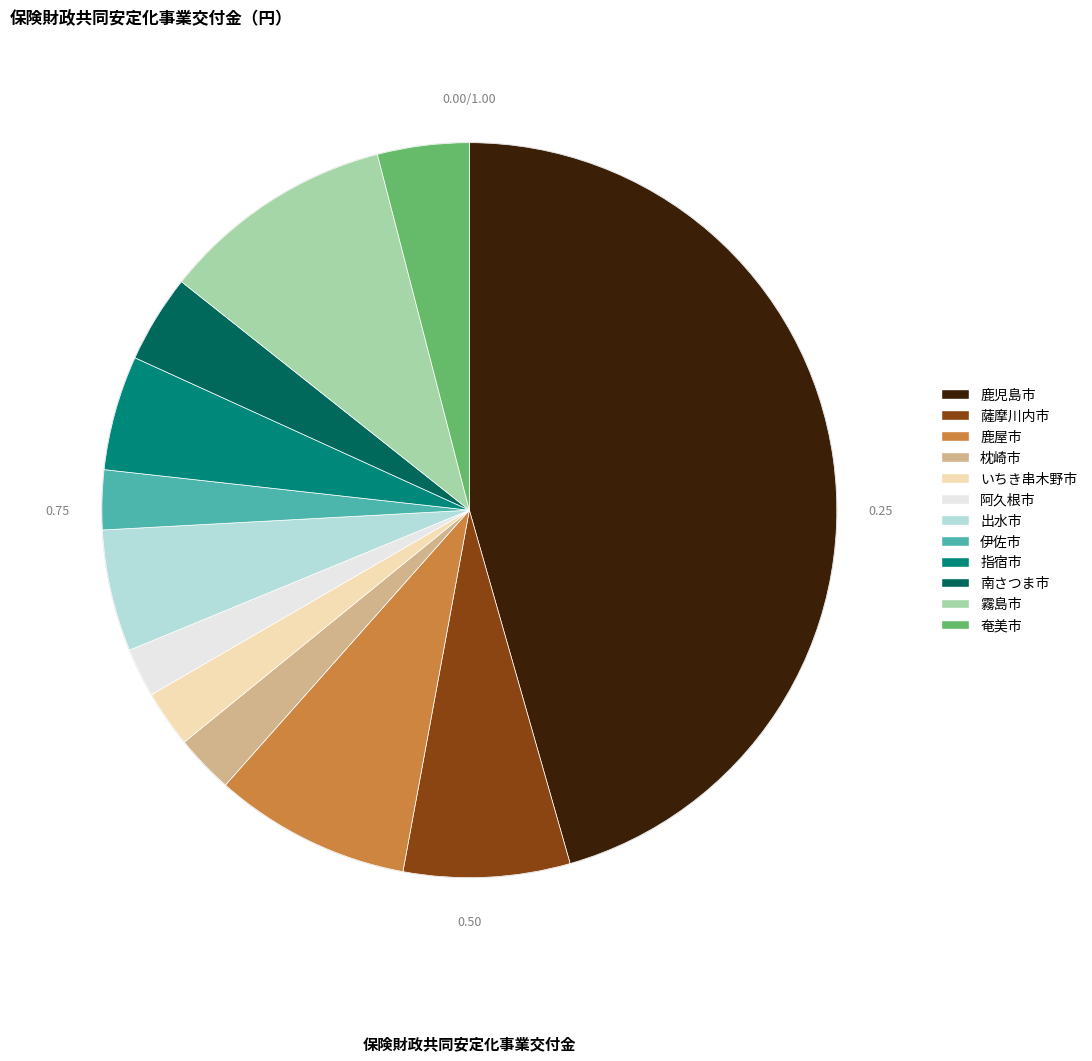

To the nearest percent, what percentage of the pie is いちき串木野市?

2%